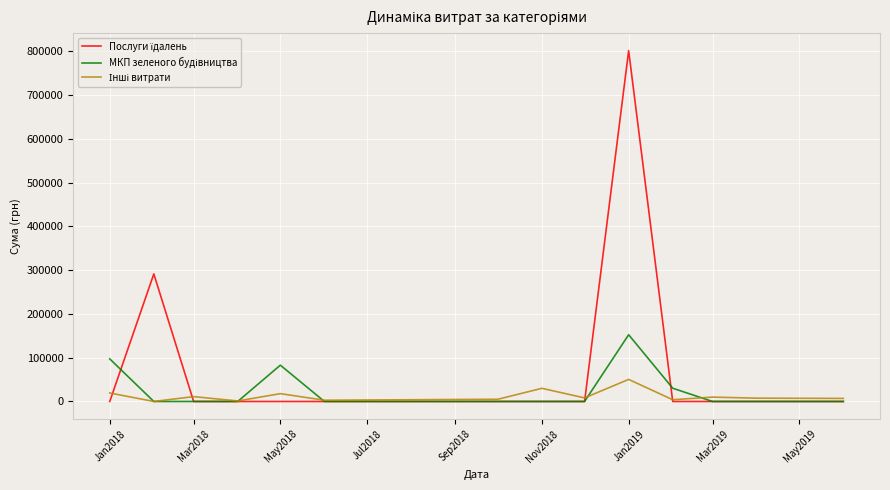

What is the maximum value shown in the chart?

801818.3